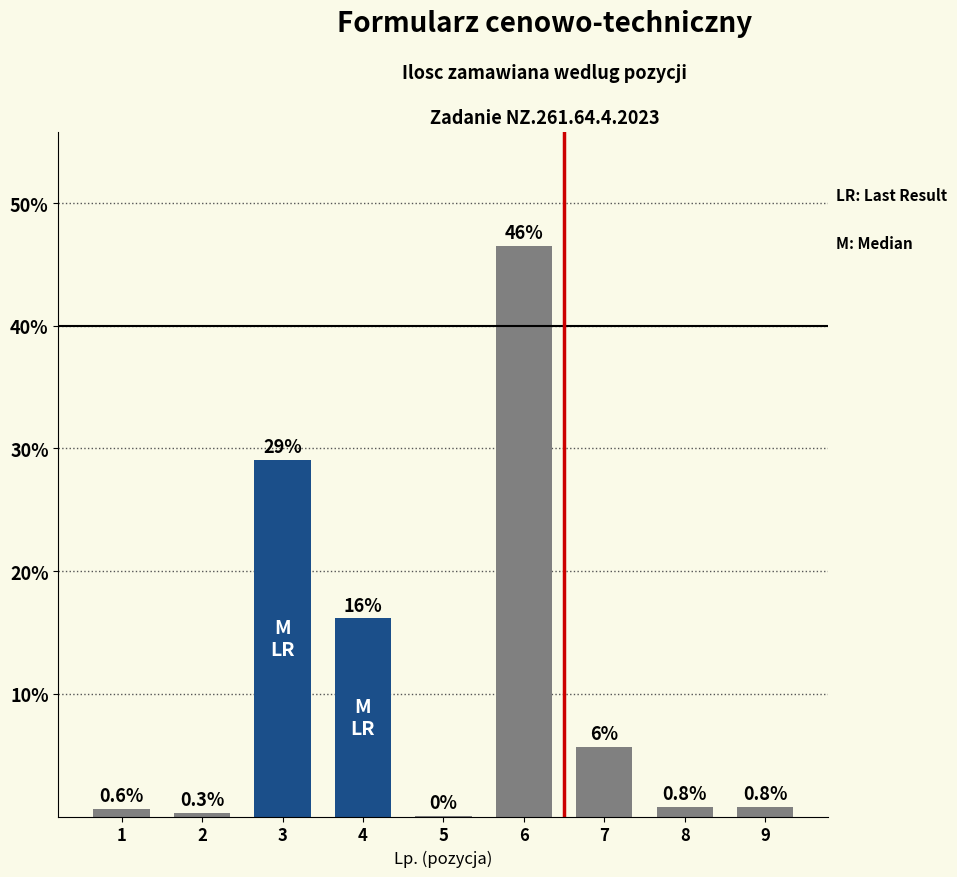

What is the maximum value shown in the chart?

46.5